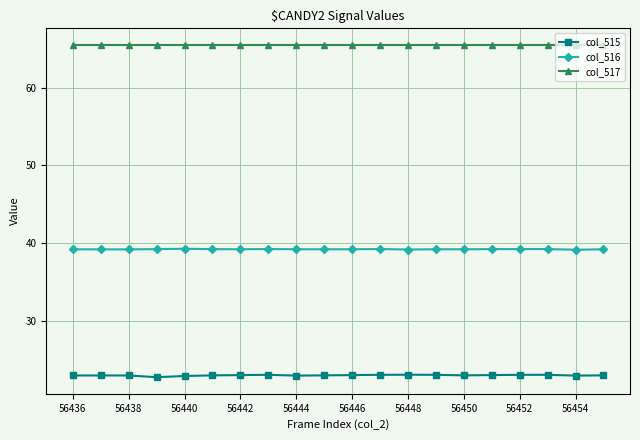

What is the value of the col_516 point at the 18th from the left?

39.2